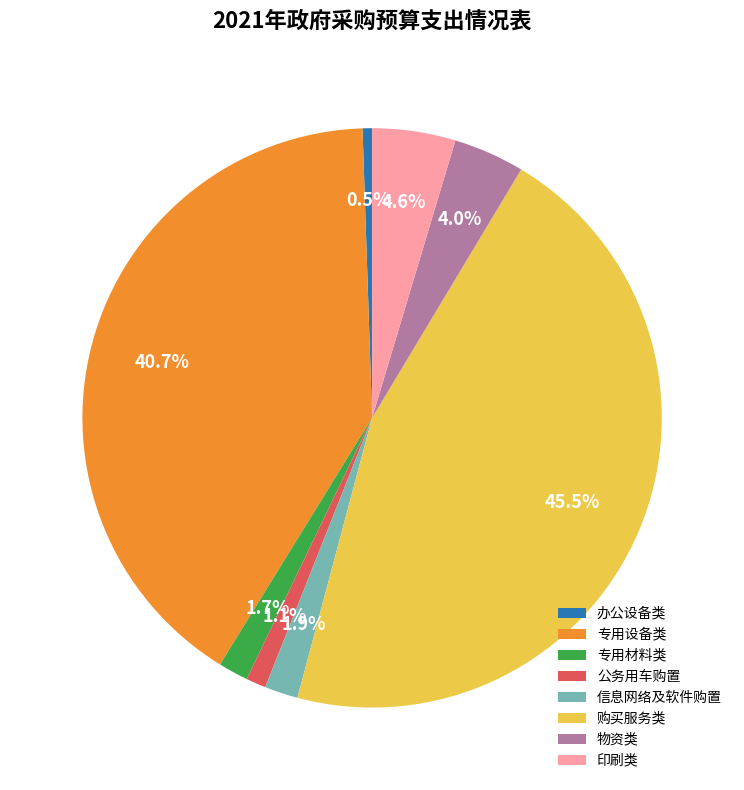

Which category has the smallest portion of the pie?

办公设备类